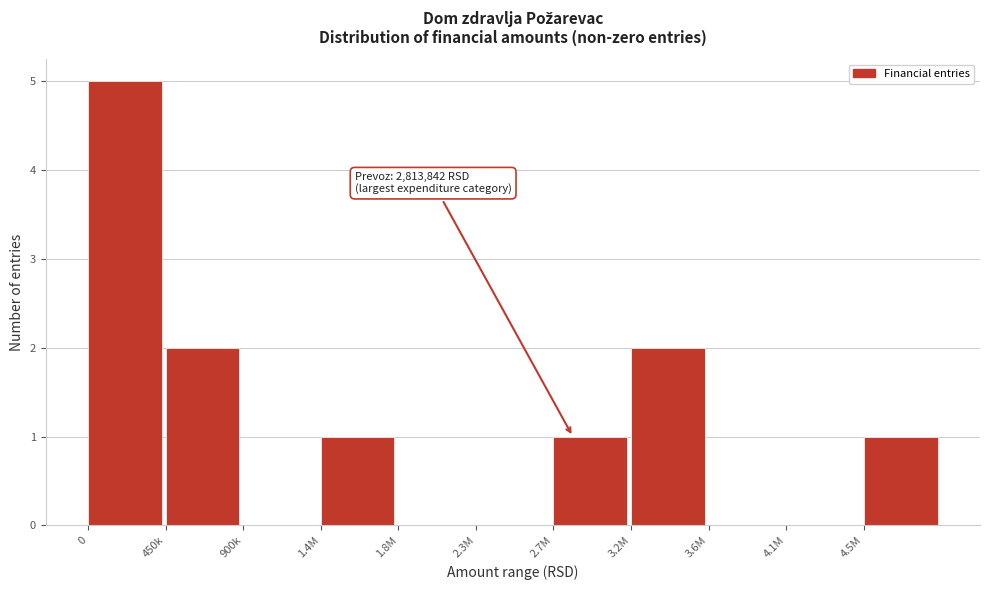

Reading left to right, transcribe all the data shown in this chart.

0=5	450k=2	900k=0	1.4M=1	1.8M=0	2.3M=0	2.7M=1	3.2M=2	3.6M=0	4.1M=0	4.5M=1